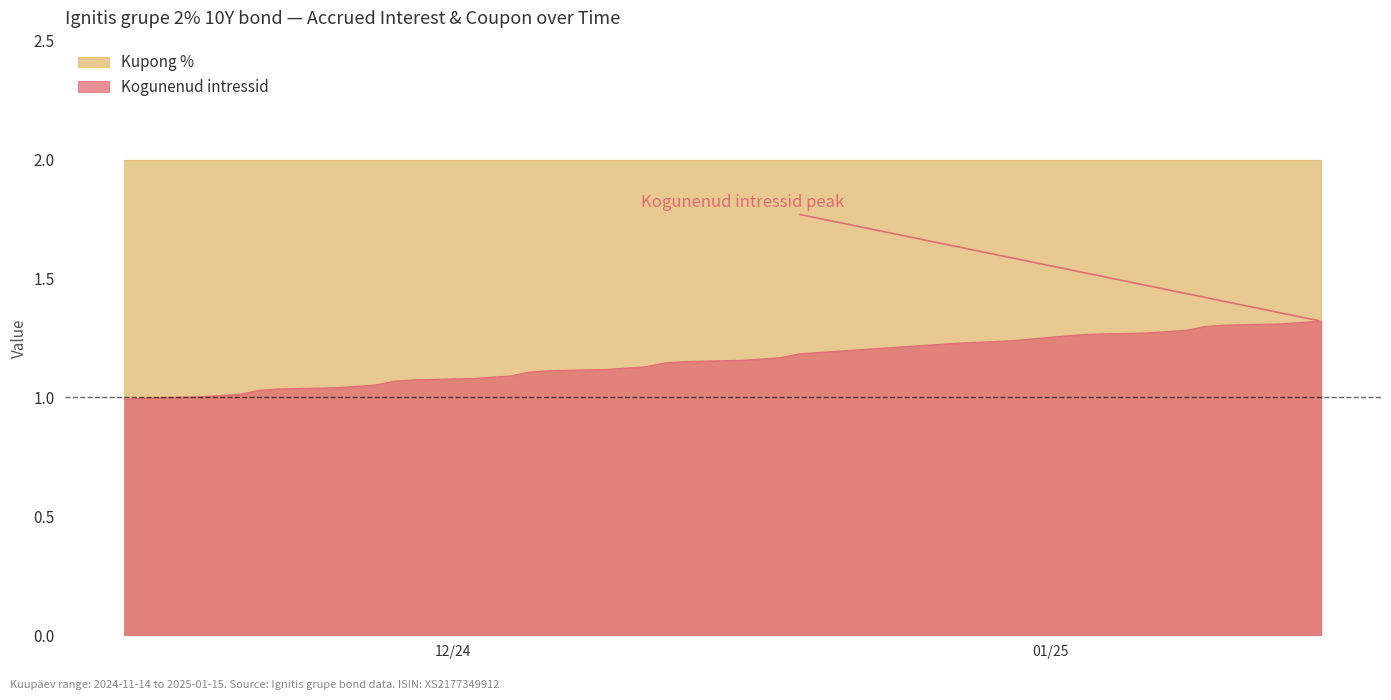

Which label corresponds to the largest value in the chart?

2024-11-14